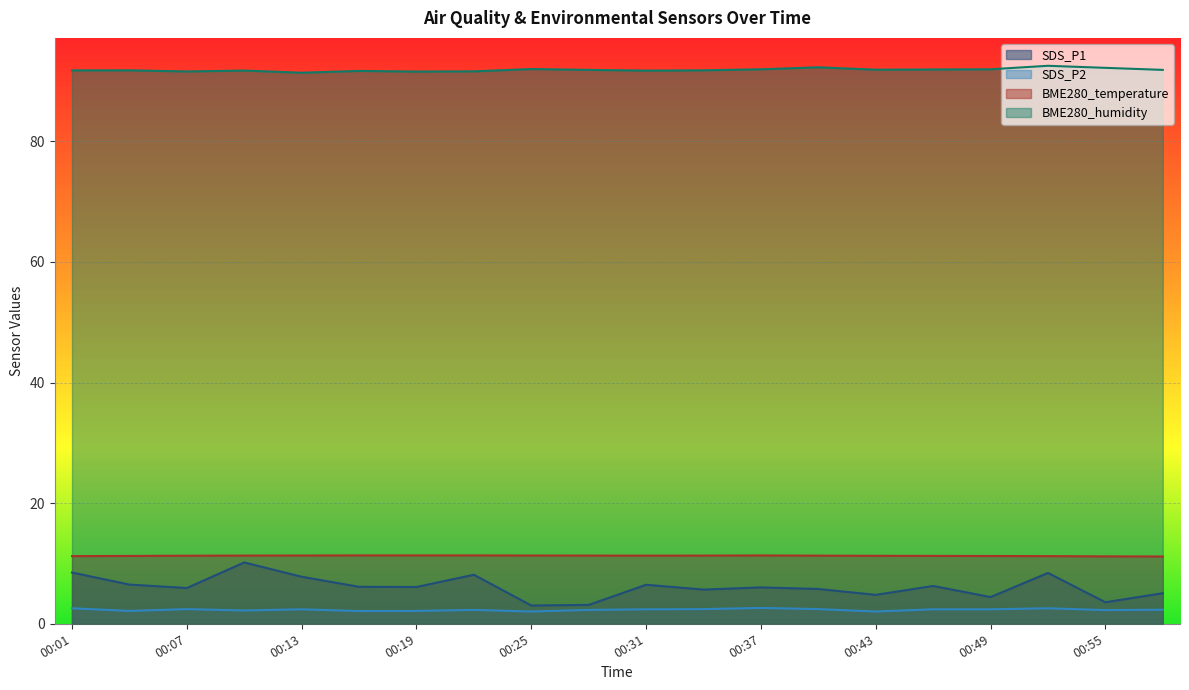

The SDS_P2 series shows 2.0 at 00:43. True or false?

True